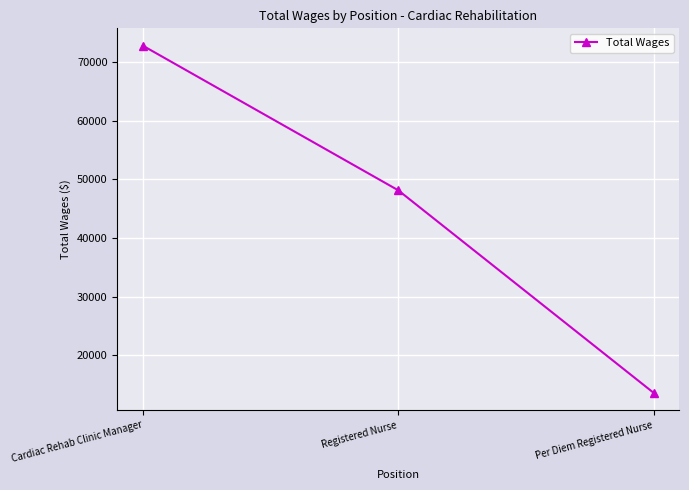

Reading left to right, list all the values displayed in this chart.

72771	48125	13605